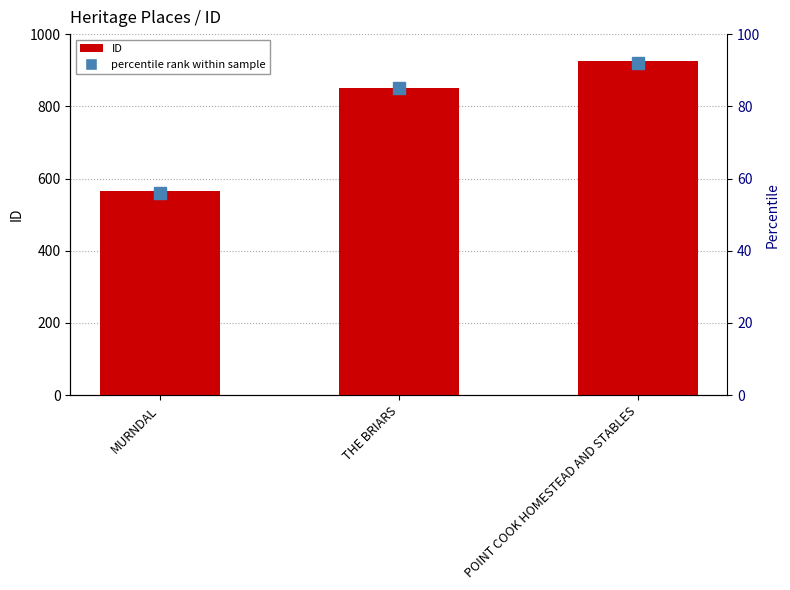

How many values are between 565 and 925?

3